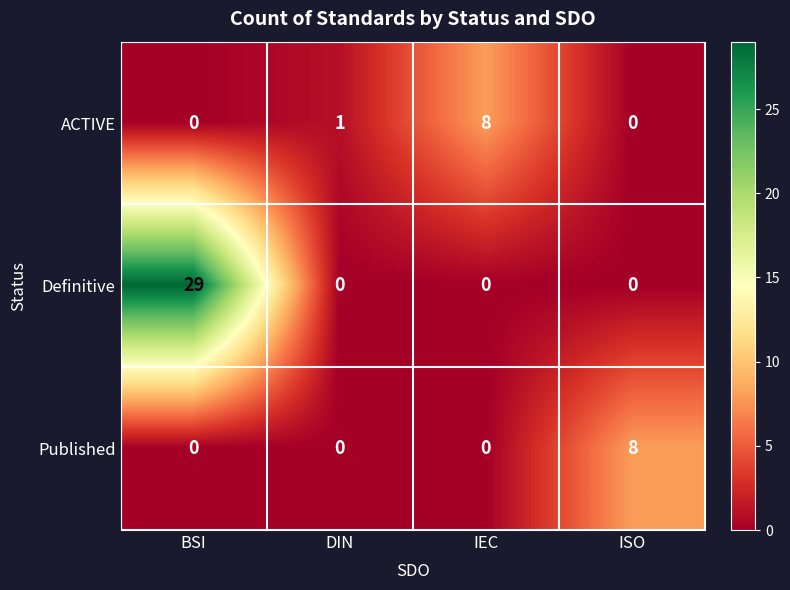

At which label does Definitive reach its peak?

BSI